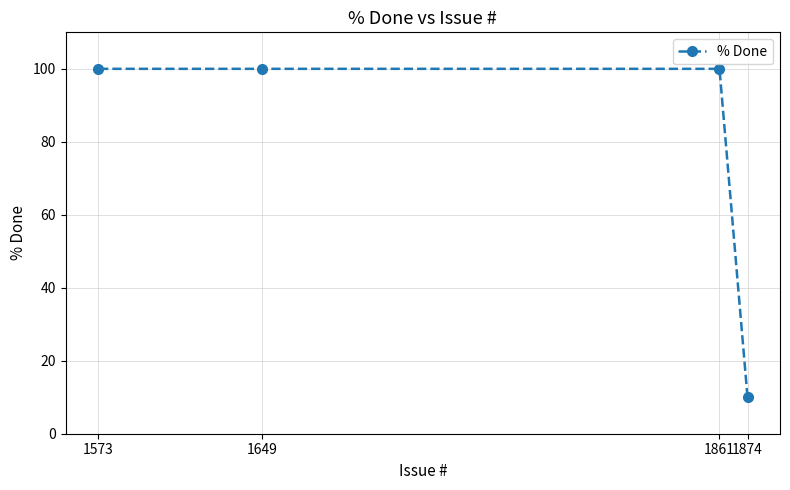

How many lines are shown in the chart?

1